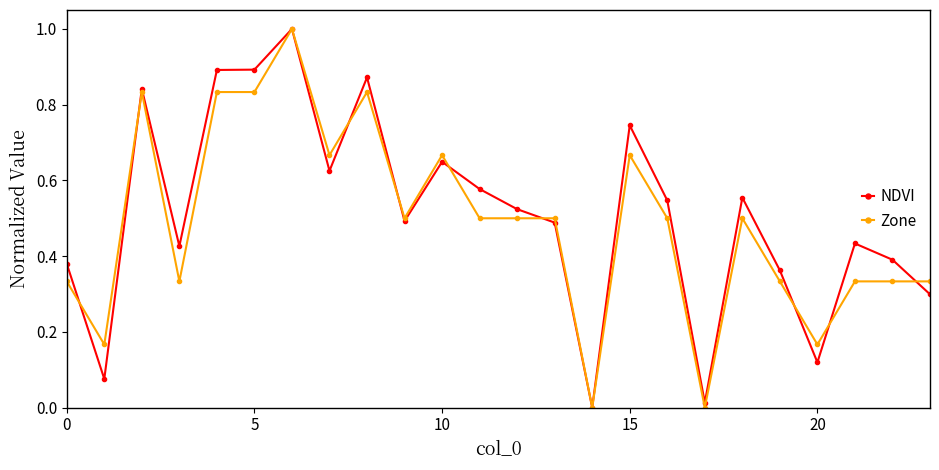

True or false: NDVI has more than 1 interior local peaks.

True